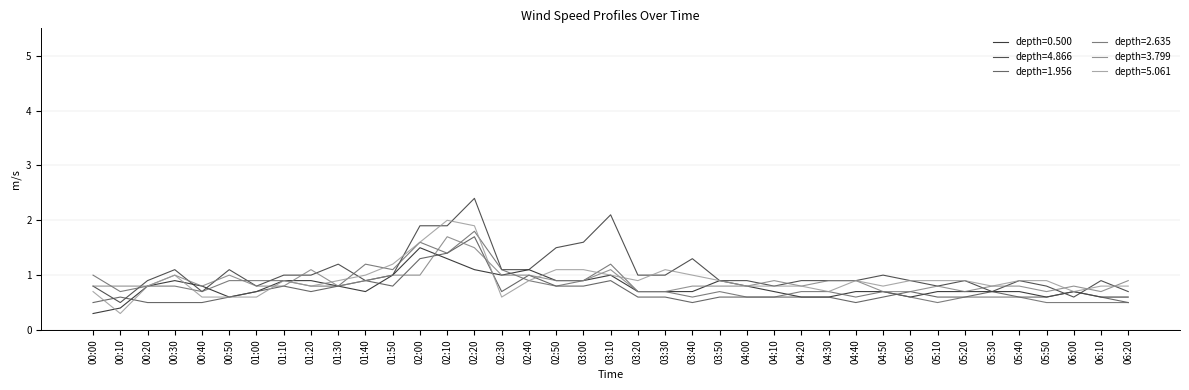

What is the smallest value displayed?

0.3